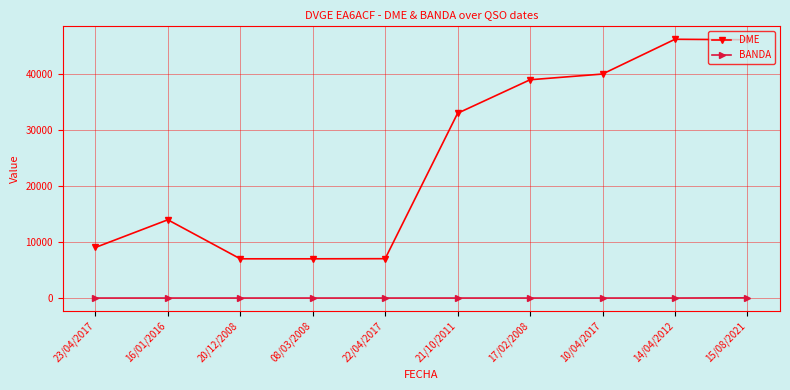

Rank the series at 20/12/2008 from highest to lowest value.

DME, BANDA